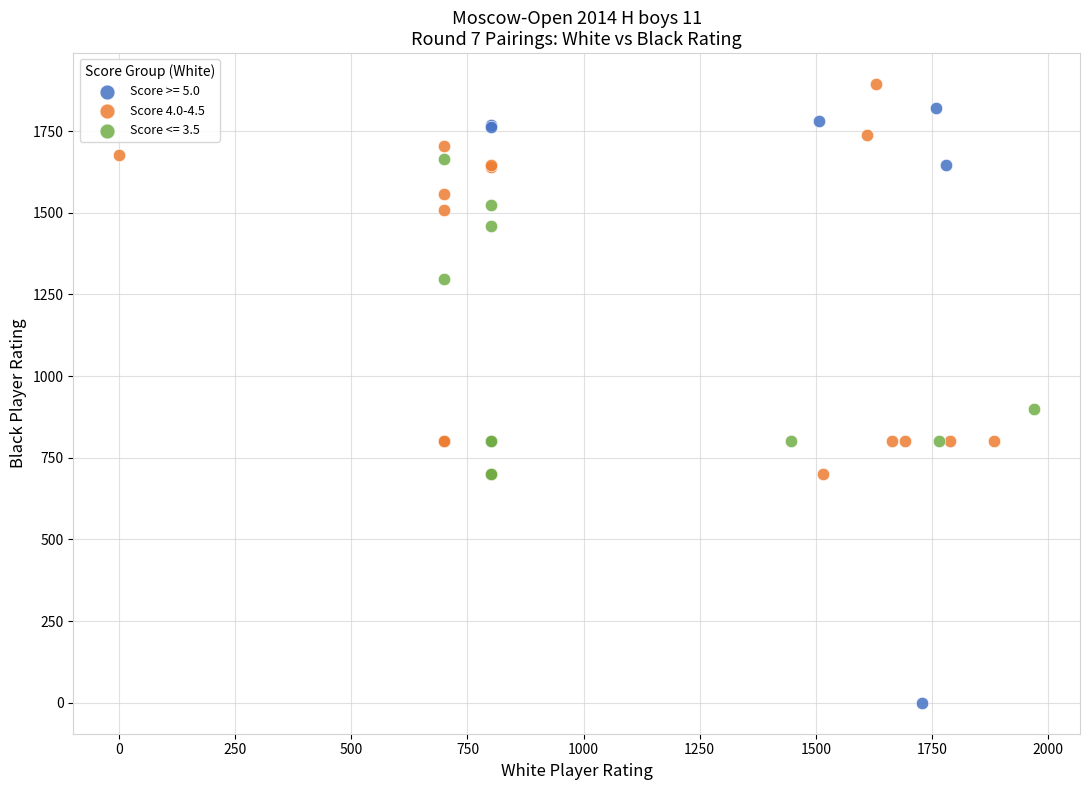

Which series has the largest Y range (max minus min)?

Score >= 5.0